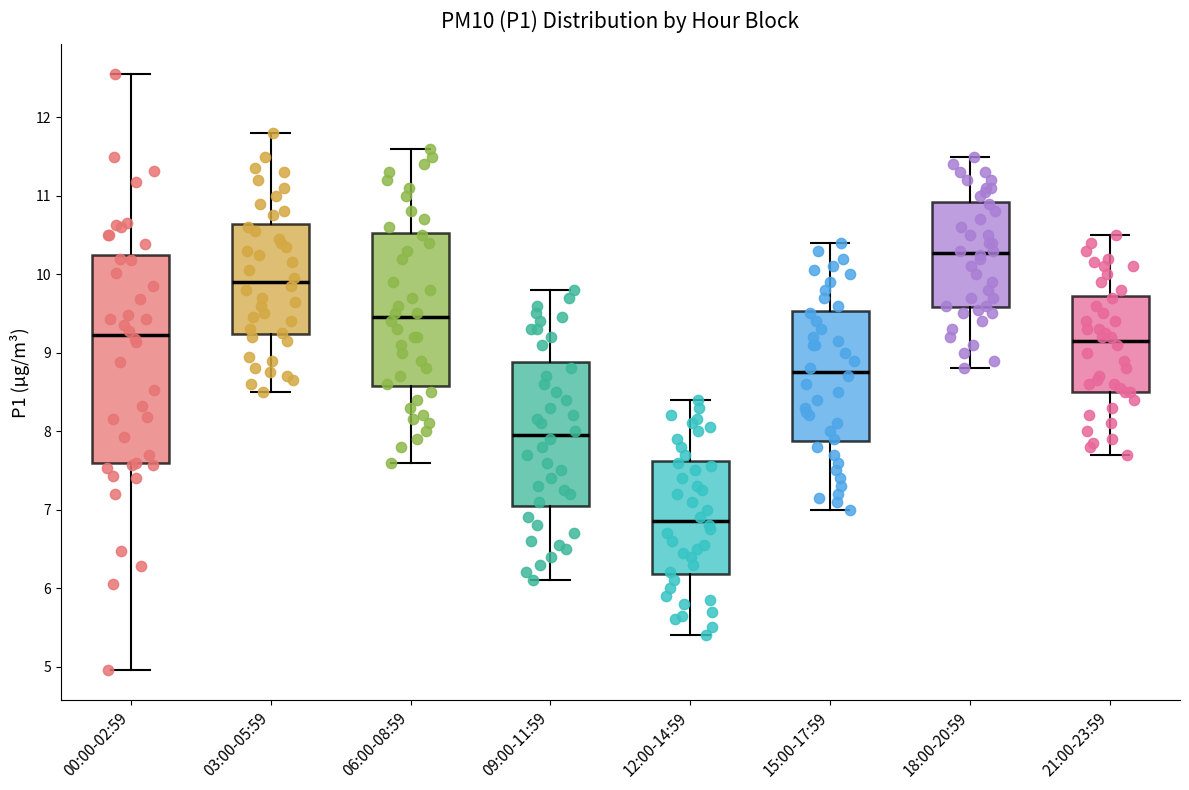

Reading left to right, read every box against the y-axis: the position of its median line, the range the box covers, and the ends of its whiskers. The values are not printed on the chart, so give them approximately, as read against the axis.

00:00-02:59: median 9.2, box 7.6 to 10.2, whiskers 5.0 to 12.6
03:00-05:59: median 9.9, box 9.2 to 10.6, whiskers 8.5 to 11.8
06:00-08:59: median 9.5, box 8.6 to 10.5, whiskers 7.6 to 11.6
09:00-11:59: median 8.0, box 7.1 to 8.9, whiskers 6.1 to 9.8
12:00-14:59: median 6.9, box 6.2 to 7.6, whiskers 5.4 to 8.4
15:00-17:59: median 8.8, box 7.9 to 9.5, whiskers 7.0 to 10.4
18:00-20:59: median 10.3, box 9.6 to 10.9, whiskers 8.8 to 11.5
21:00-23:59: median 9.2, box 8.5 to 9.7, whiskers 7.7 to 10.5